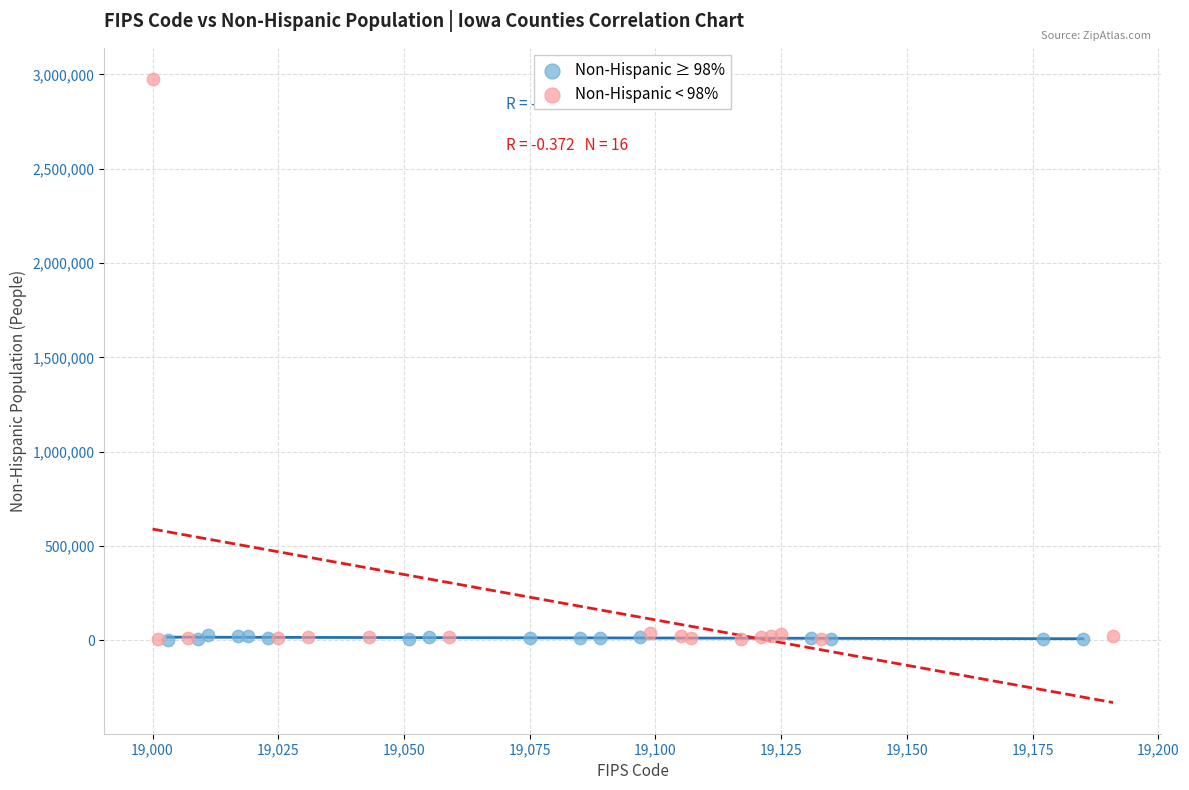

Which series has the widest spread of Y values?

Non-Hispanic < 98%